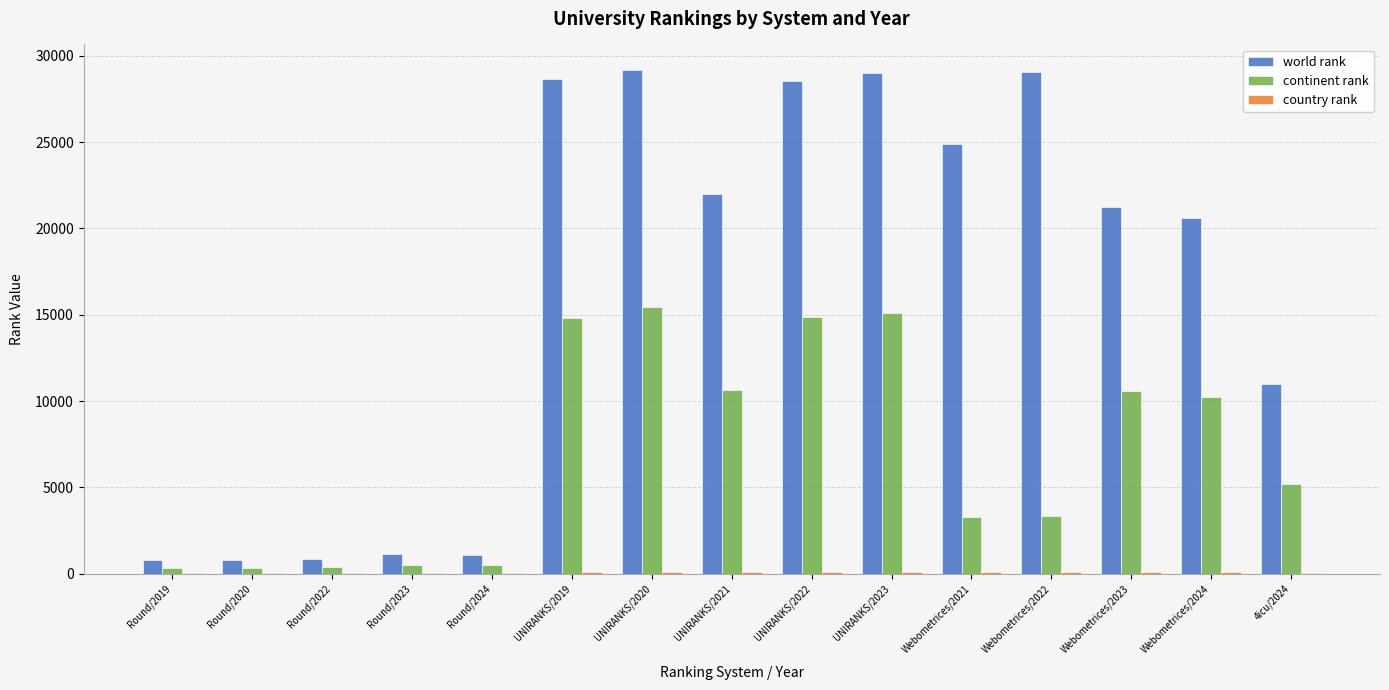

What value does the world rank series have at UNIRANKS/2023, to the nearest 10?

29000